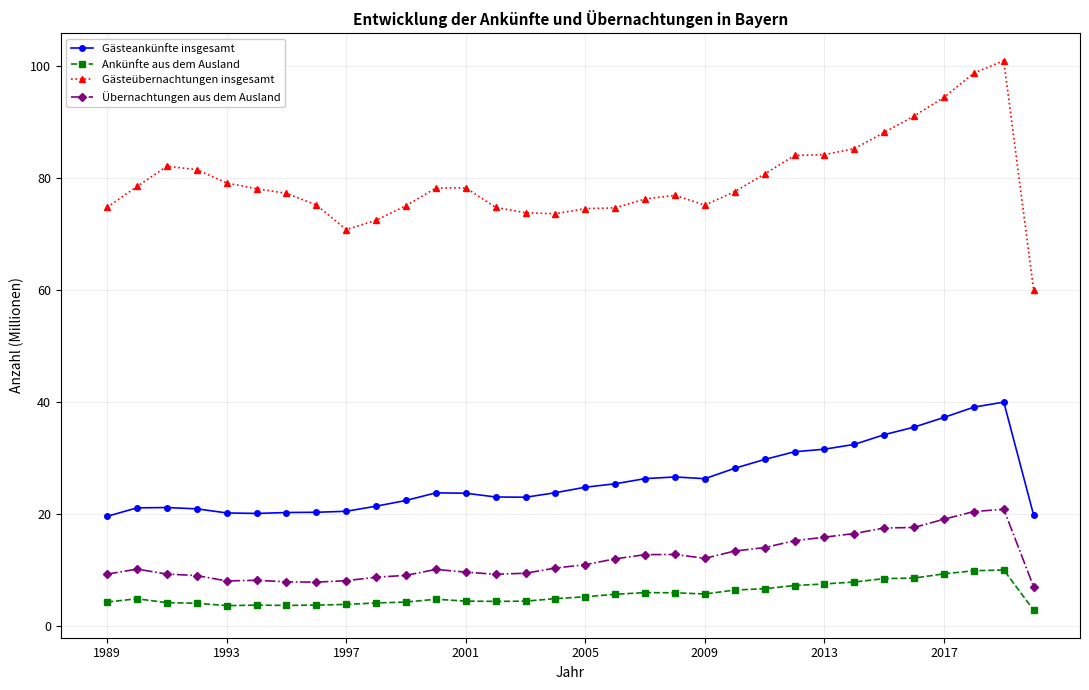

True or false: Gästeübernachtungen insgesamt and Übernachtungen aus dem Ausland cross at least once.

False